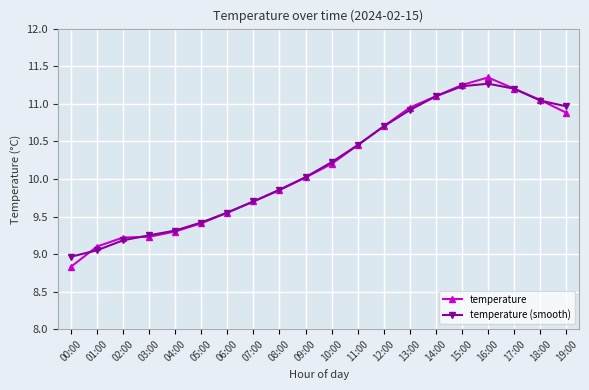

True or false: temperature has a value of 4.5 at 15:00.

False